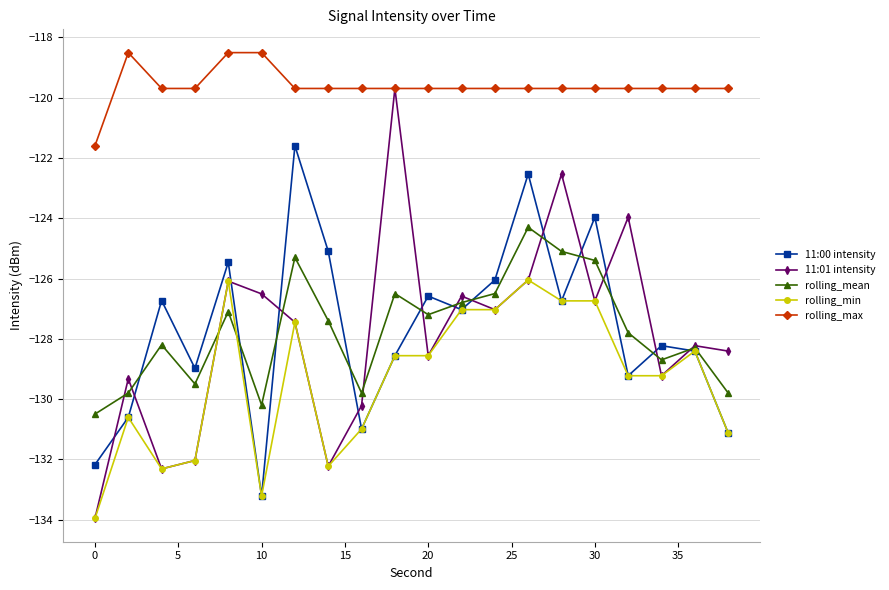

Which series has the largest total across all categories?

rolling_max